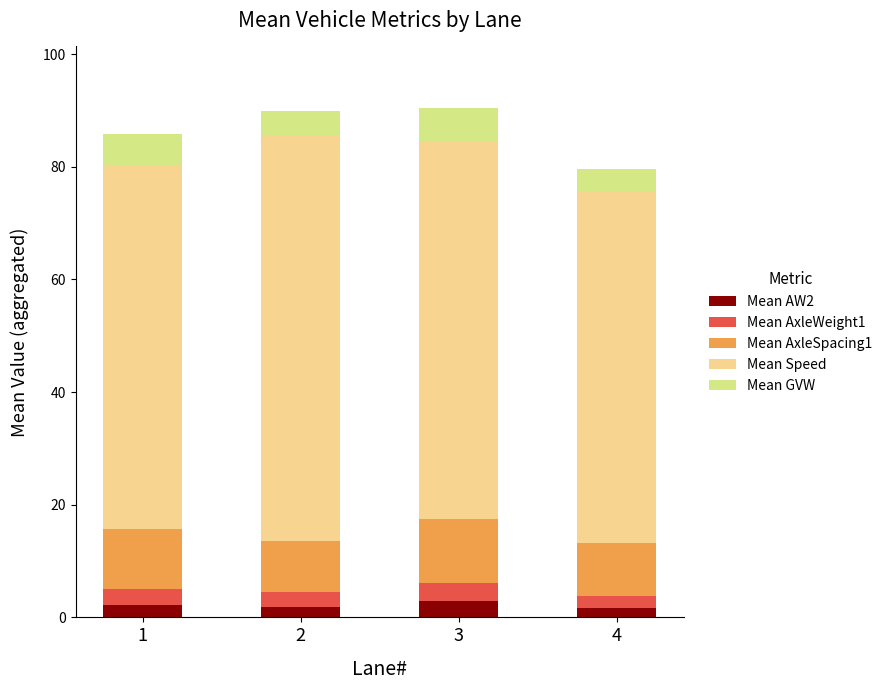

What are all the series names shown in the legend?

Mean AW2, Mean AxleWeight1, Mean AxleSpacing1, Mean Speed, Mean GVW